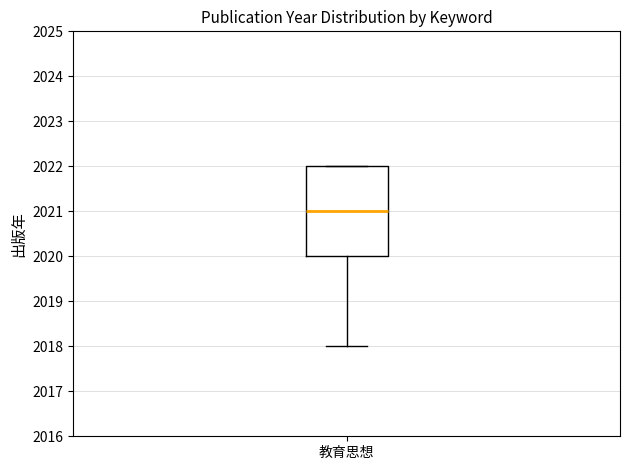

Where is the upper edge of the box for 教育思想 on the y-axis? The values are not printed on the chart, so give them approximately, as read against the axis.

2022